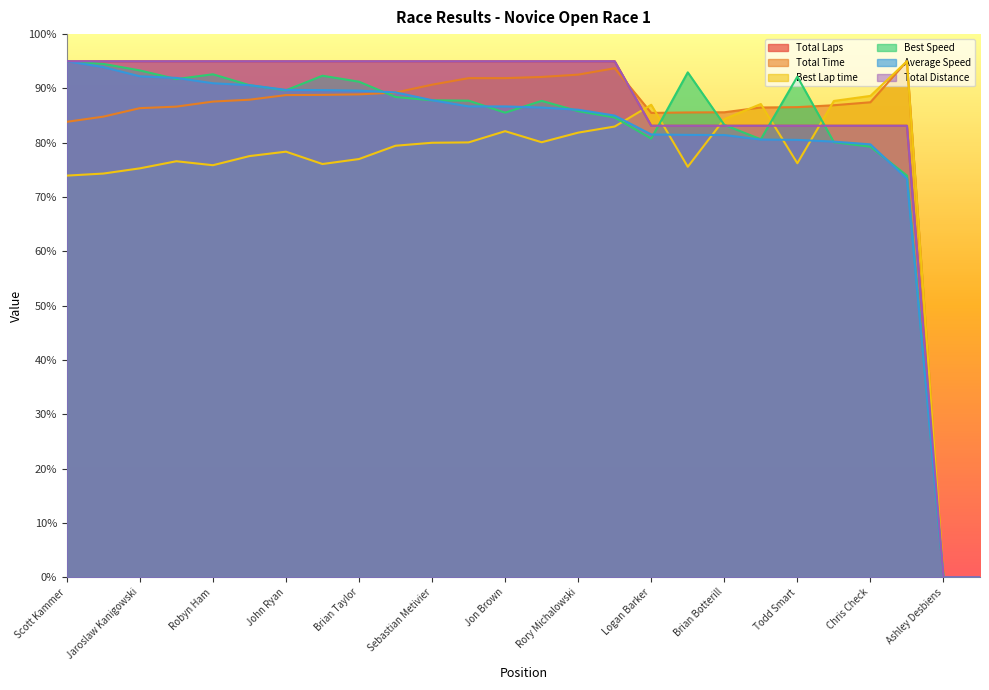

True or false: Total Laps and Average Speed intersect in this chart.

False